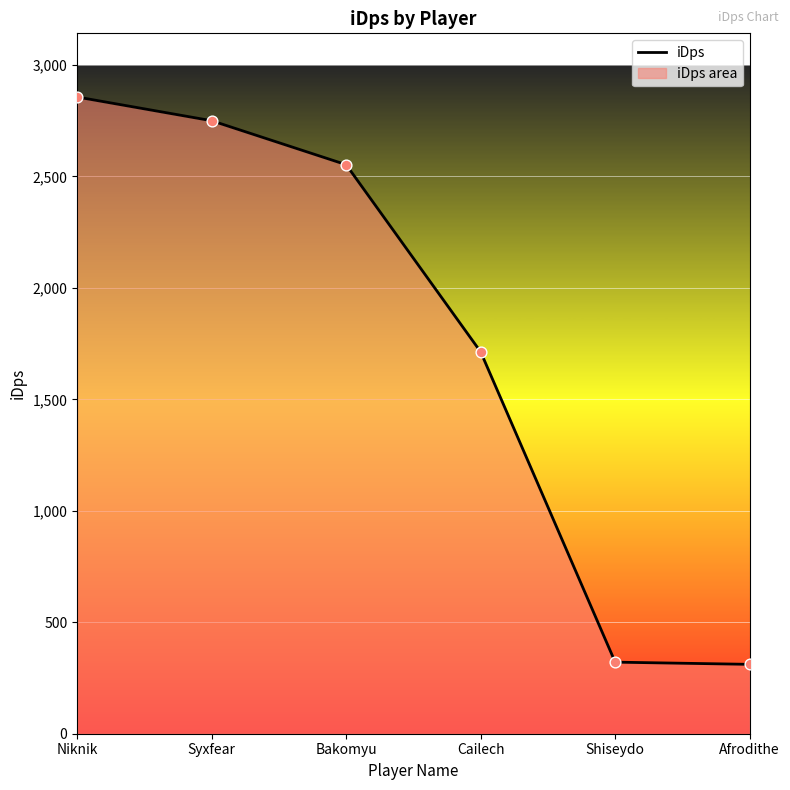

Which has a higher value, Bakomyu or Afrodithe?

Bakomyu